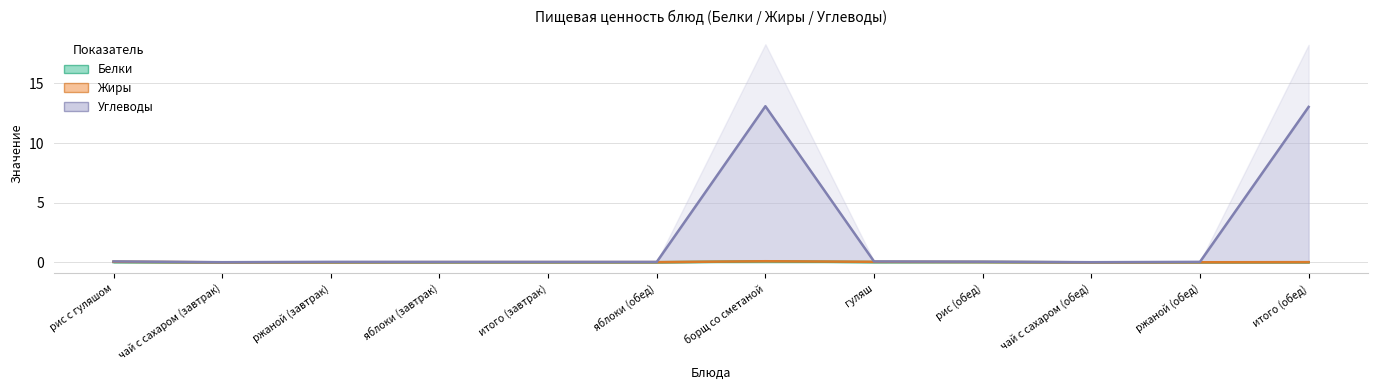

Is the value of Углеводы at гуляш greater than the value of Белки at борщ со сметаной?

No